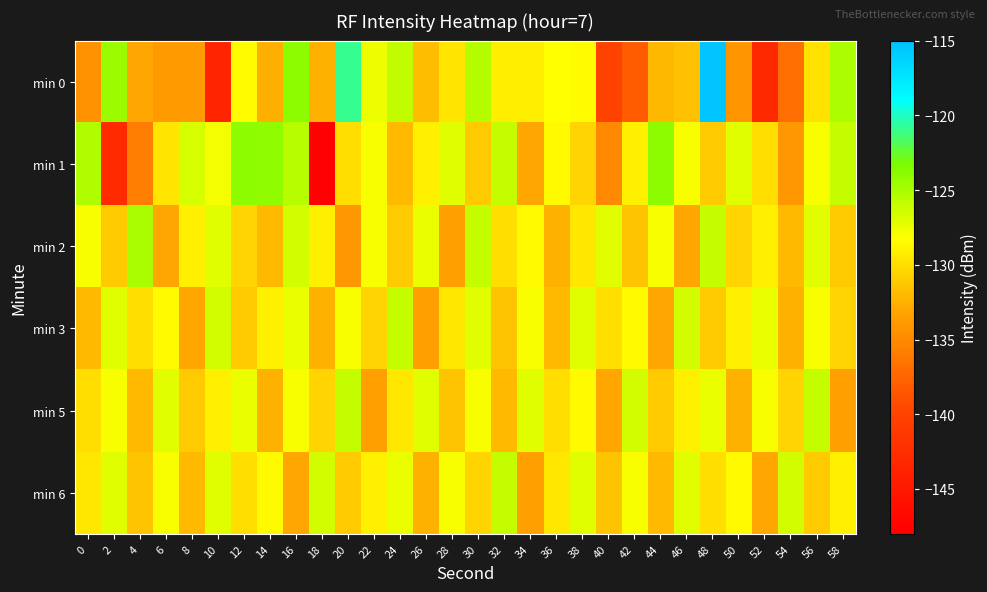

Reading left to right, what are all the values shown in this chart?

min 0: 0=-134.4	2=-124.5	4=-133.0	6=-133.9	8=-133.9	10=-143.5	12=-128.4	14=-132.6	16=-124.0	18=-132.4	20=-120.9	22=-127.6	24=-126.0	26=-131.8	28=-129.6	30=-125.3	32=-129.1	34=-129.1	36=-128.2	38=-128.4	40=-140.0	42=-138.2	44=-132.1	46=-131.6	48=-115.5	50=-134.2	52=-143.1	54=-136.9	56=-129.8	58=-125.1
min 1: 0=-125.2	2=-142.9	4=-135.9	6=-129.7	8=-126.6	10=-127.8	12=-124.0	14=-124.1	16=-125.5	18=-147.8	20=-130.0	22=-128.0	24=-132.0	26=-129.0	28=-127.0	30=-131.0	32=-126.0	34=-133.0	36=-128.5	38=-130.5	40=-135.0	42=-129.0	44=-124.0	46=-128.0	48=-131.0	50=-127.0	52=-130.0	54=-134.0	56=-128.0	58=-126.0
min 2: 0=-128.0	2=-131.0	4=-125.0	6=-133.0	8=-129.0	10=-127.0	12=-130.5	14=-132.0	16=-126.5	18=-129.0	20=-134.0	22=-128.0	24=-131.0	26=-127.5	28=-133.5	30=-126.0	32=-130.0	34=-128.5	36=-132.5	38=-129.5	40=-127.0	42=-131.5	44=-128.0	46=-133.0	48=-126.0	50=-130.5	52=-129.0	54=-132.0	56=-127.0	58=-131.0
min 3: 0=-132.0	2=-127.0	4=-130.0	6=-128.5	8=-133.0	10=-126.5	12=-131.0	14=-129.0	16=-127.5	18=-132.5	20=-128.0	22=-130.5	24=-126.0	26=-133.5	28=-129.5	30=-127.0	32=-131.5	34=-128.0	36=-132.0	38=-127.0	40=-130.0	42=-128.5	44=-133.0	46=-126.5	48=-131.0	50=-129.0	52=-127.5	54=-132.5	56=-128.0	58=-130.5
min 5: 0=-130.0	2=-128.0	4=-132.0	6=-127.0	8=-131.0	10=-129.0	12=-127.5	14=-132.5	16=-128.0	18=-130.5	20=-126.0	22=-133.5	24=-129.5	26=-127.0	28=-131.5	30=-128.0	32=-132.0	34=-127.0	36=-130.0	38=-128.5	40=-133.0	42=-126.5	44=-131.0	46=-129.0	48=-127.5	50=-132.5	52=-128.0	54=-130.5	56=-126.0	58=-133.5
min 6: 0=-129.5	2=-127.0	4=-131.5	6=-128.0	8=-132.0	10=-127.0	12=-130.0	14=-128.5	16=-133.0	18=-126.5	20=-131.0	22=-129.0	24=-127.5	26=-132.5	28=-128.0	30=-130.5	32=-126.0	34=-133.5	36=-129.5	38=-127.0	40=-131.5	42=-128.0	44=-132.0	46=-127.0	48=-130.0	50=-128.5	52=-133.0	54=-126.5	56=-131.0	58=-129.0